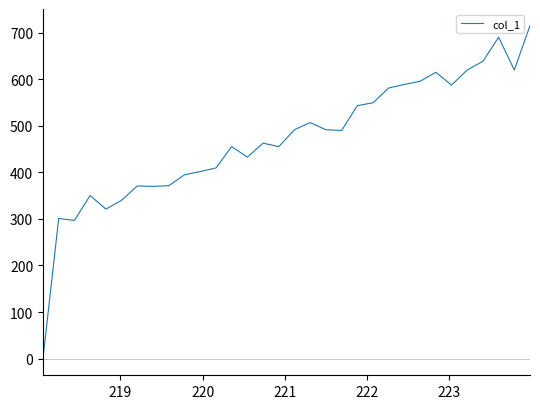

What is the maximum value shown in the chart?

714.8